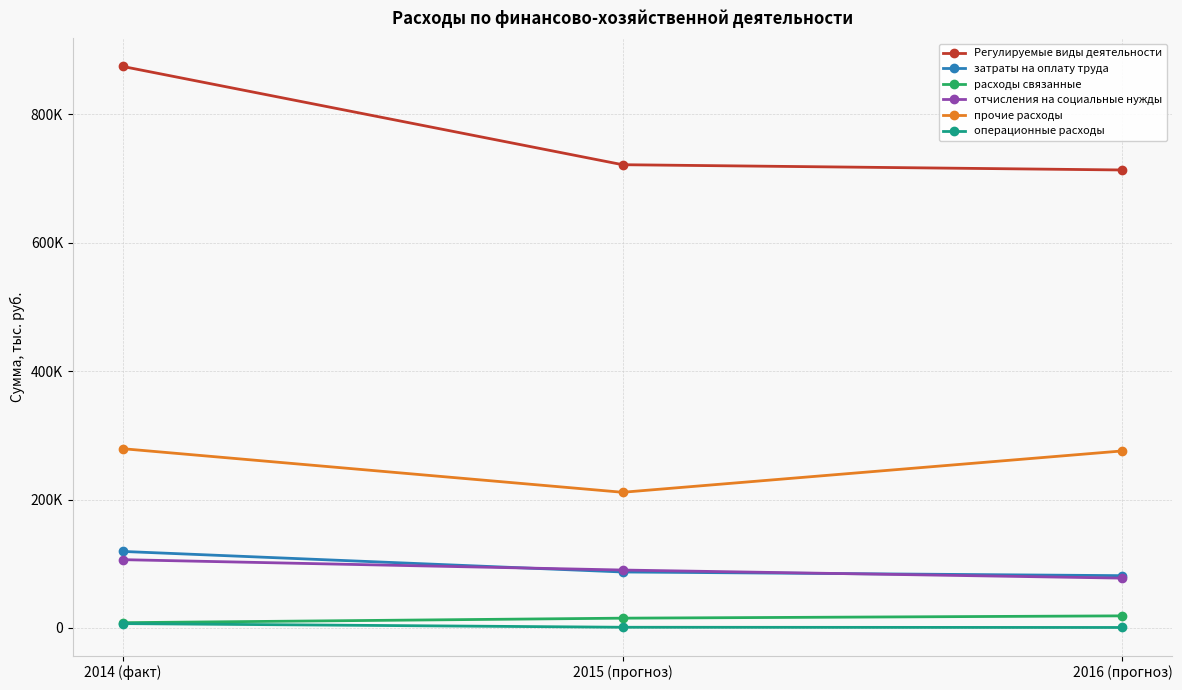

The Регулируемые виды деятельности series shows 874411.1 at 2014 (факт). True or false?

True